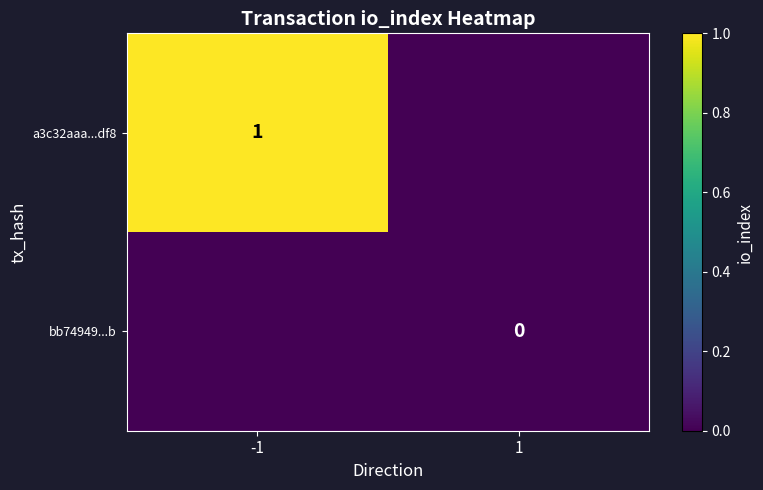

Is the value of bb74949...b at 1 greater than the value of a3c32aaa...df8 at -1?

No